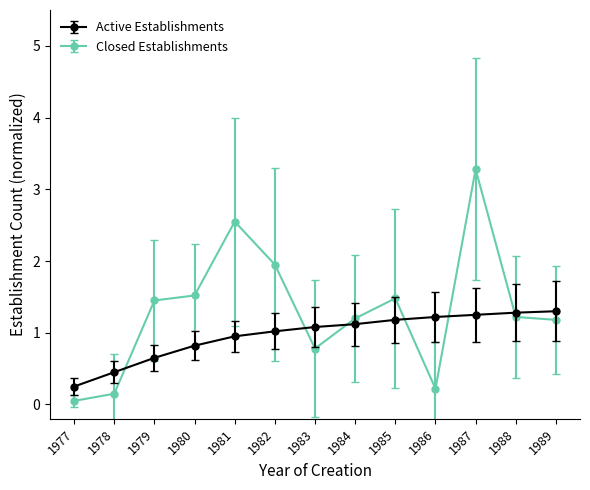

Which category has the highest value across all series?

1987